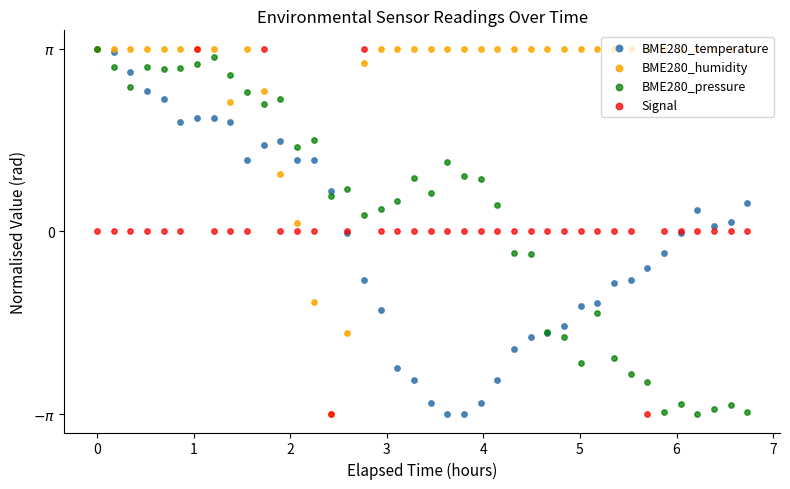

Which series reaches the minimum Y coordinate?

BME280_temperature